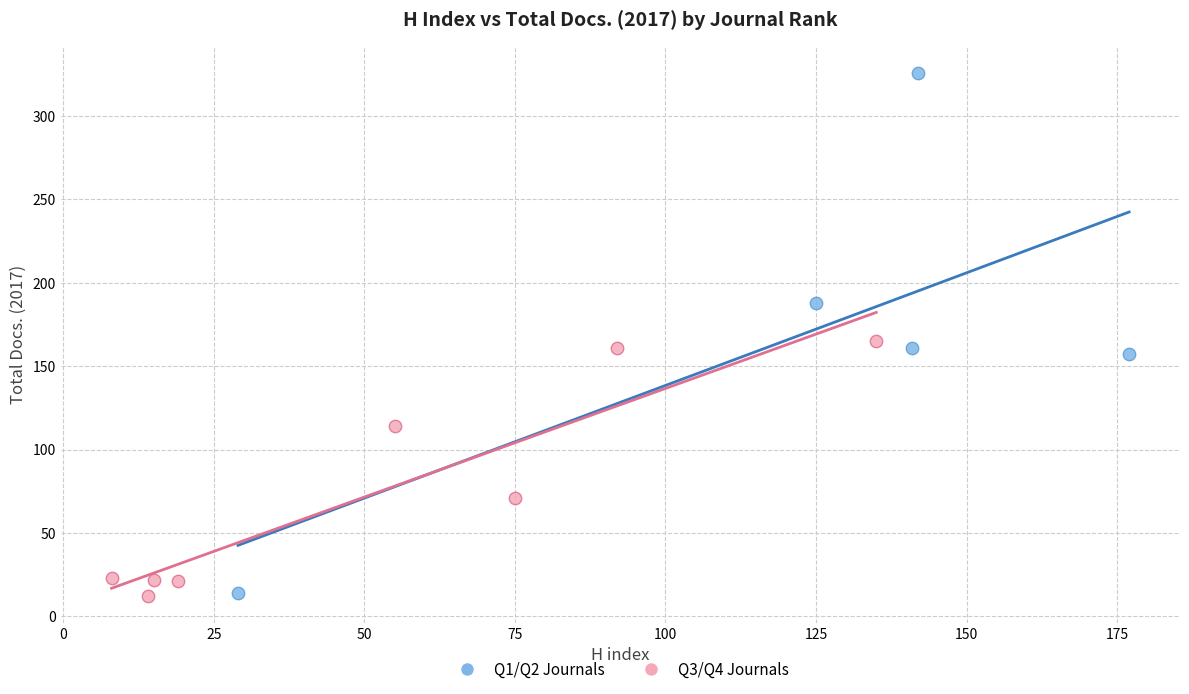

Which series has the largest Y range (max minus min)?

Q1/Q2 Journals